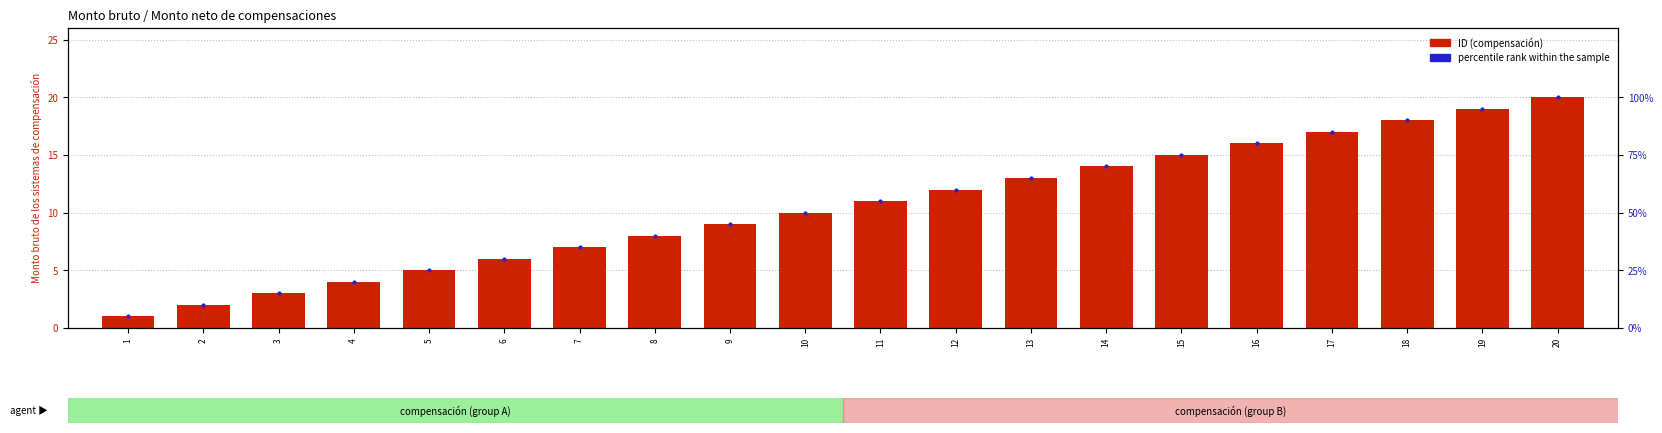

What are all the series names shown in the legend?

ID (compensación), percentile rank within the sample